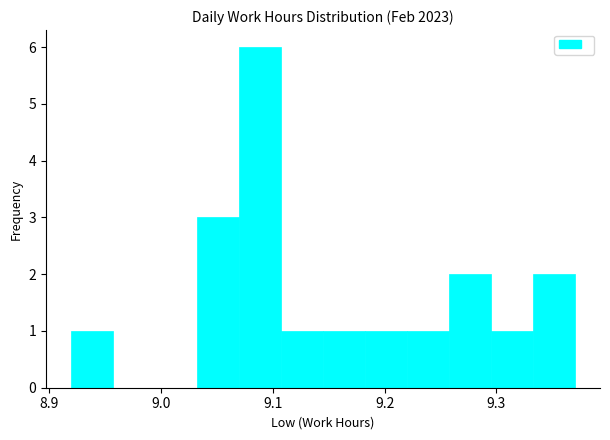

Read against the x-axis, roughly where is the centre of the tallest bar?

9.09